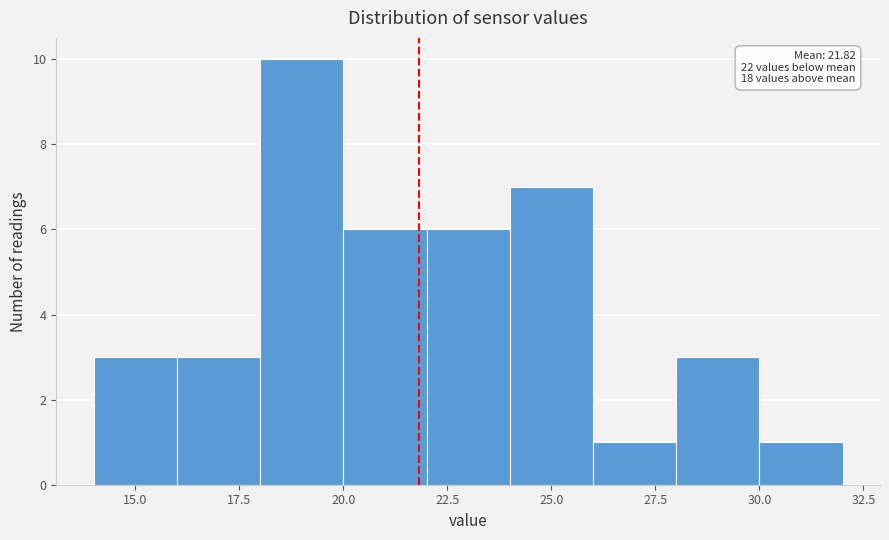

Which range on the x-axis has the tallest bar?

18 to 20